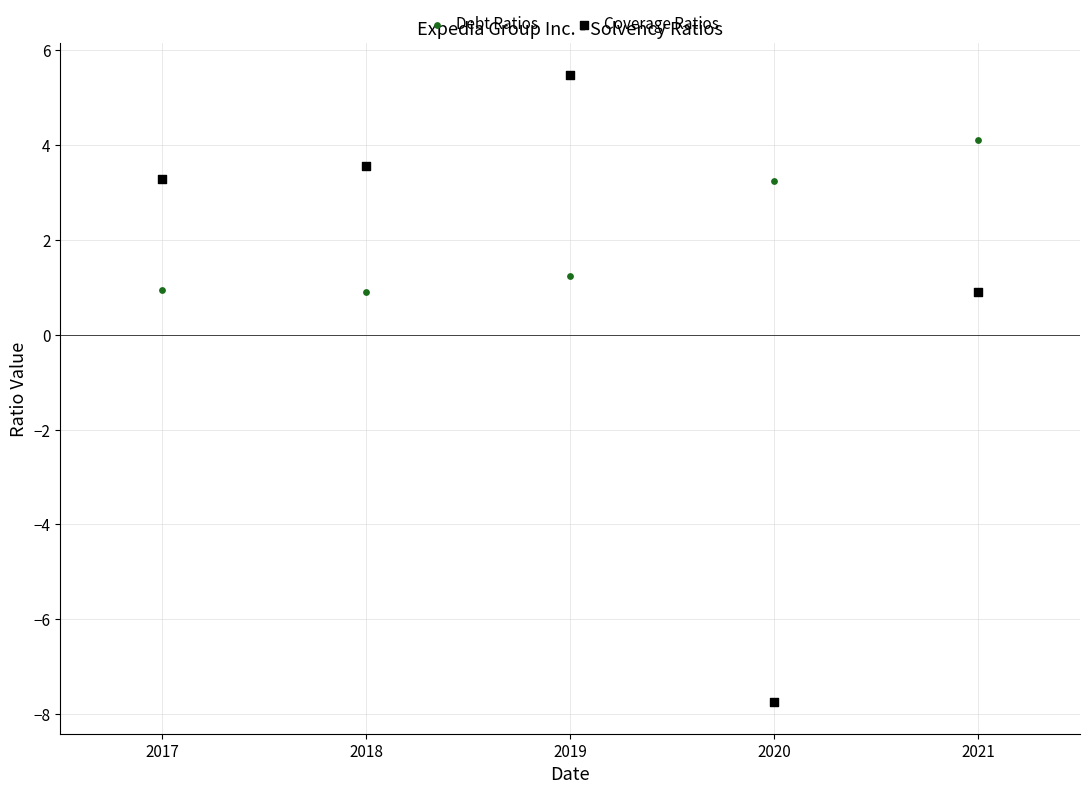

In the Debt Ratios series, what Y value is closest to 2?

1.2